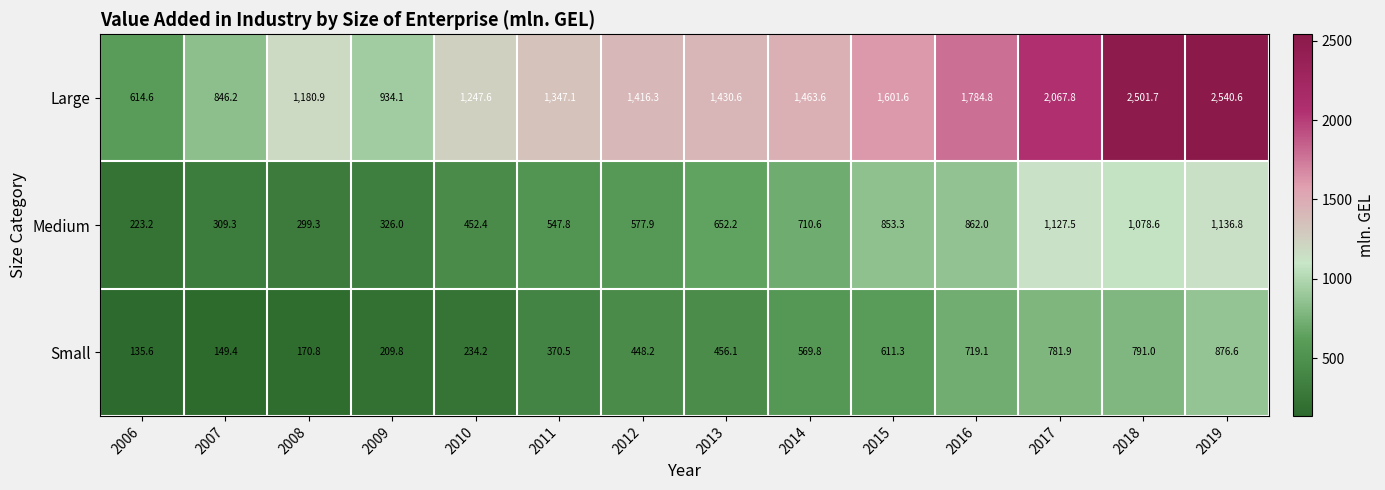

At which label does Small first exceed 456?

2013